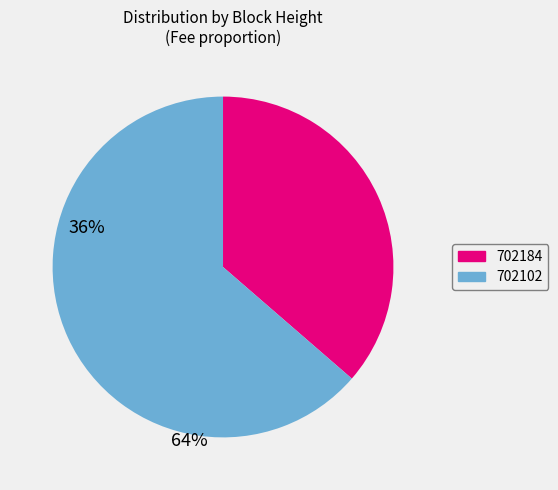

Does 702102 account for over 50% of the chart?

Yes